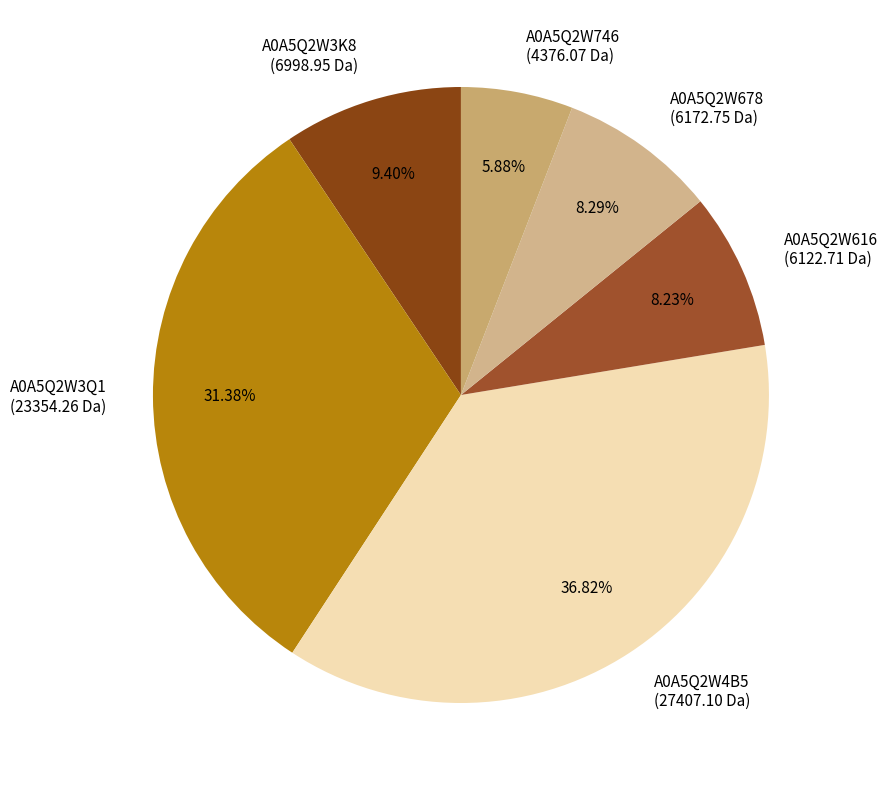

What percentage is the A0A5Q2W678 slice, to the nearest percent?

8%